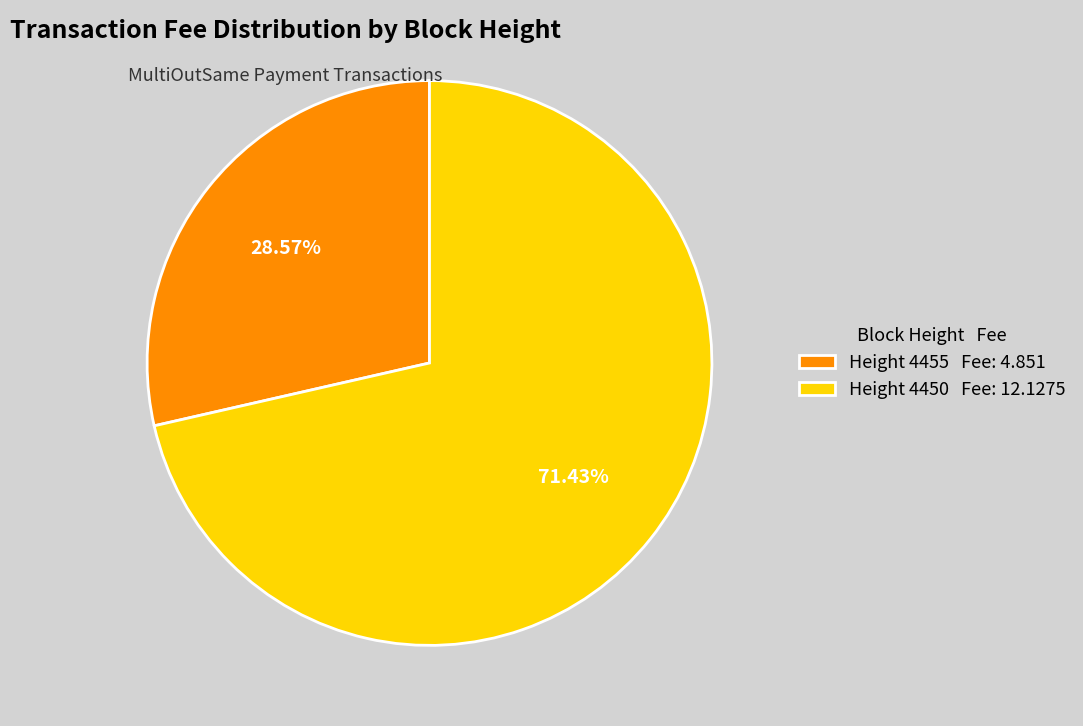

Is Height 4450 Fee: 12.1275 the majority of the pie?

Yes